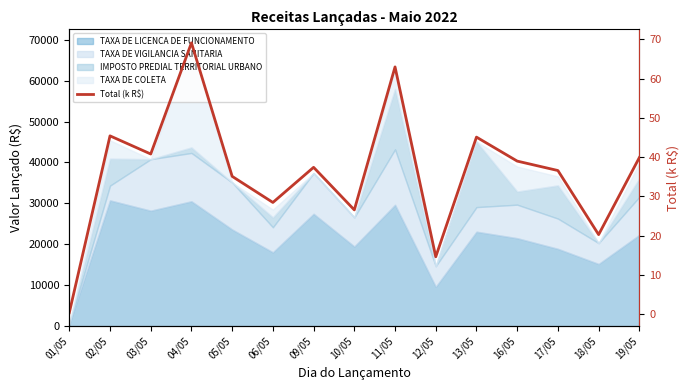

What is the value of the 2nd point from the left?

45.4